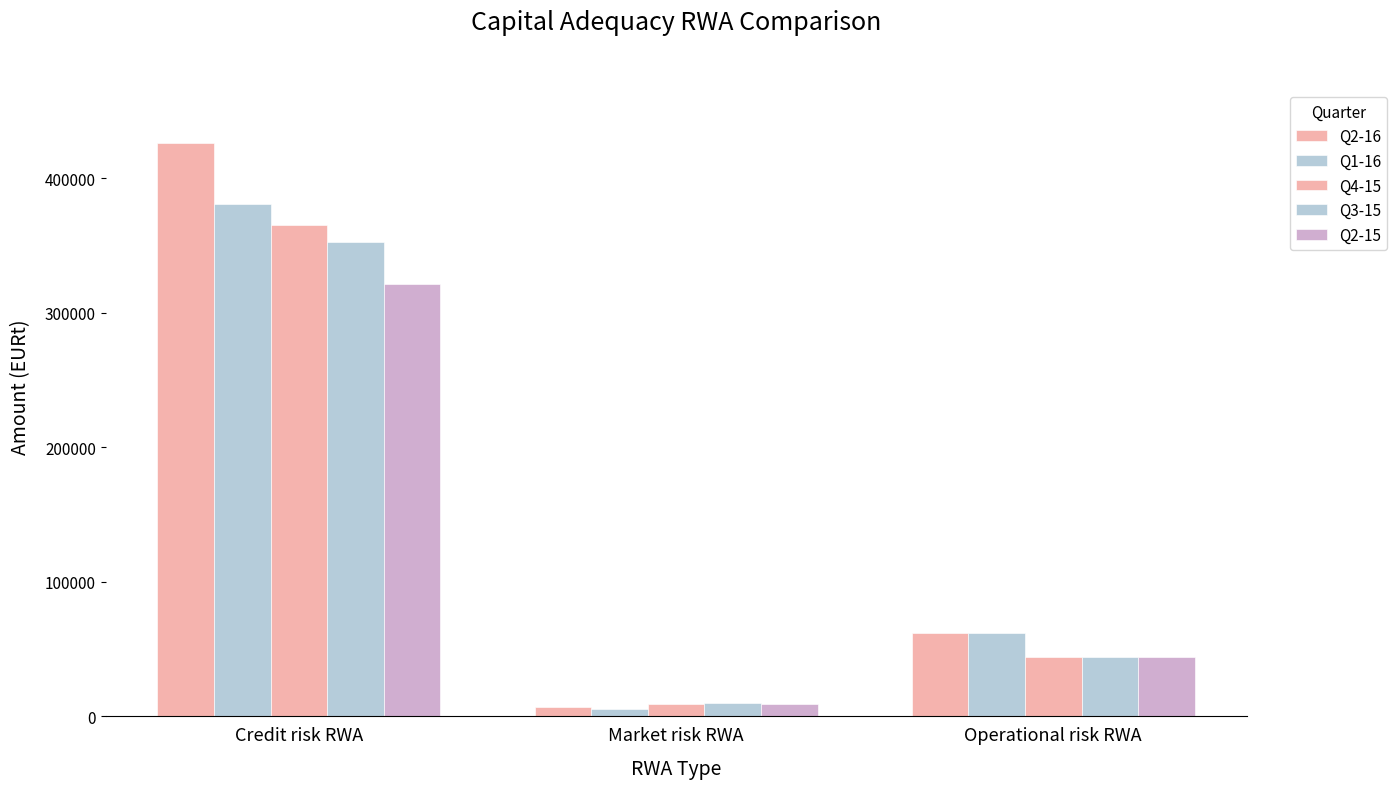

How many data points in Q2-15 are above 44366?

2